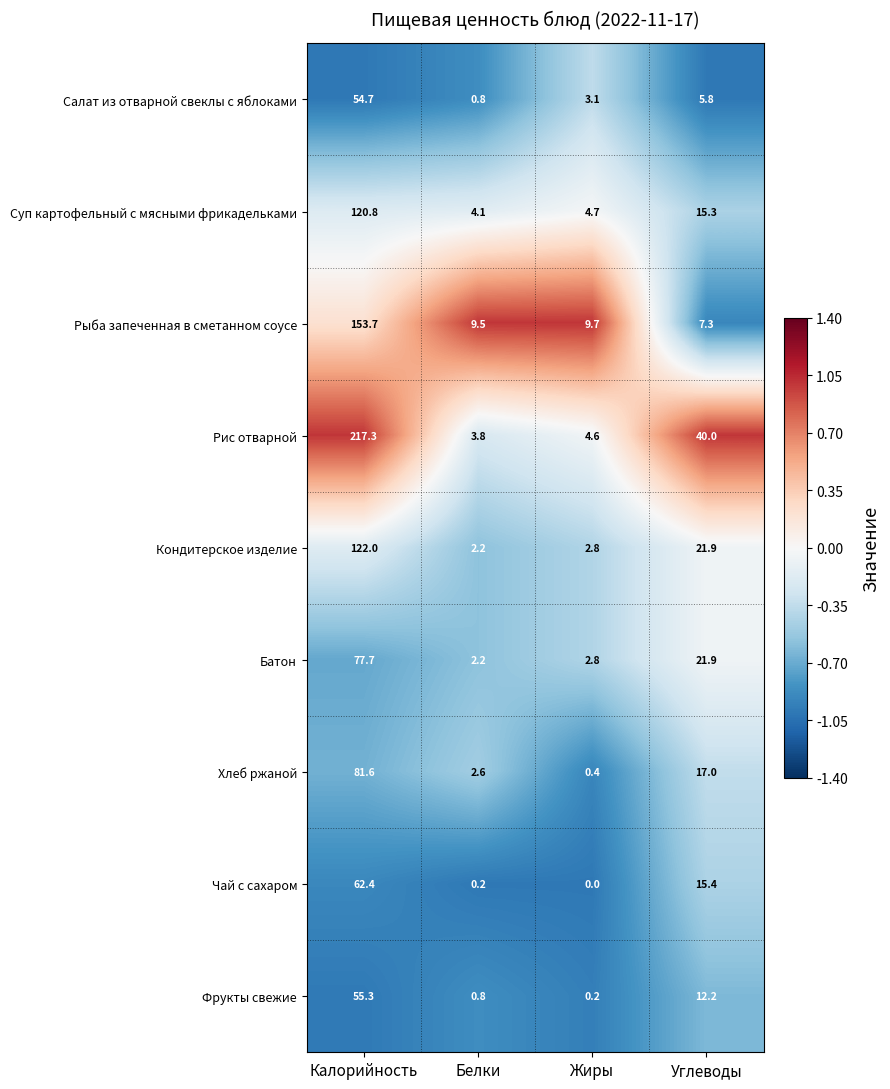

What is the difference between the maximum and minimum values in the Рыба запеченная в сметанном соусе series?

146.4